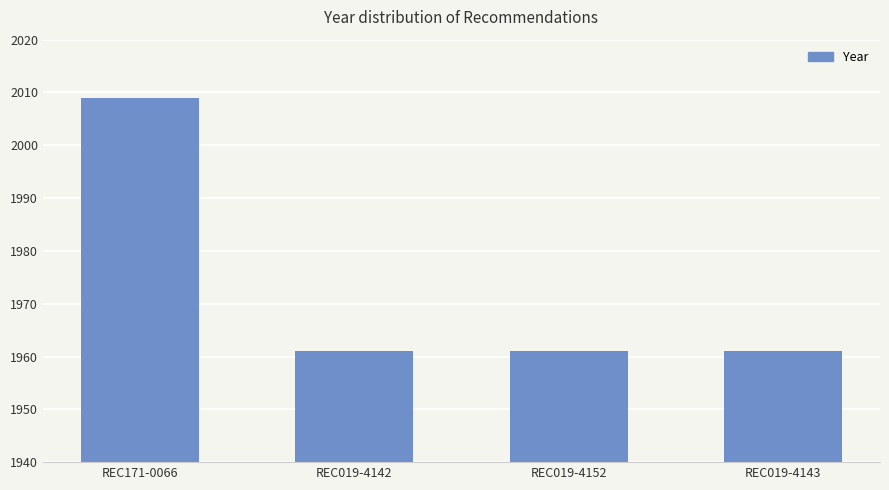

What is the value of the 3rd bar from the left?

1961